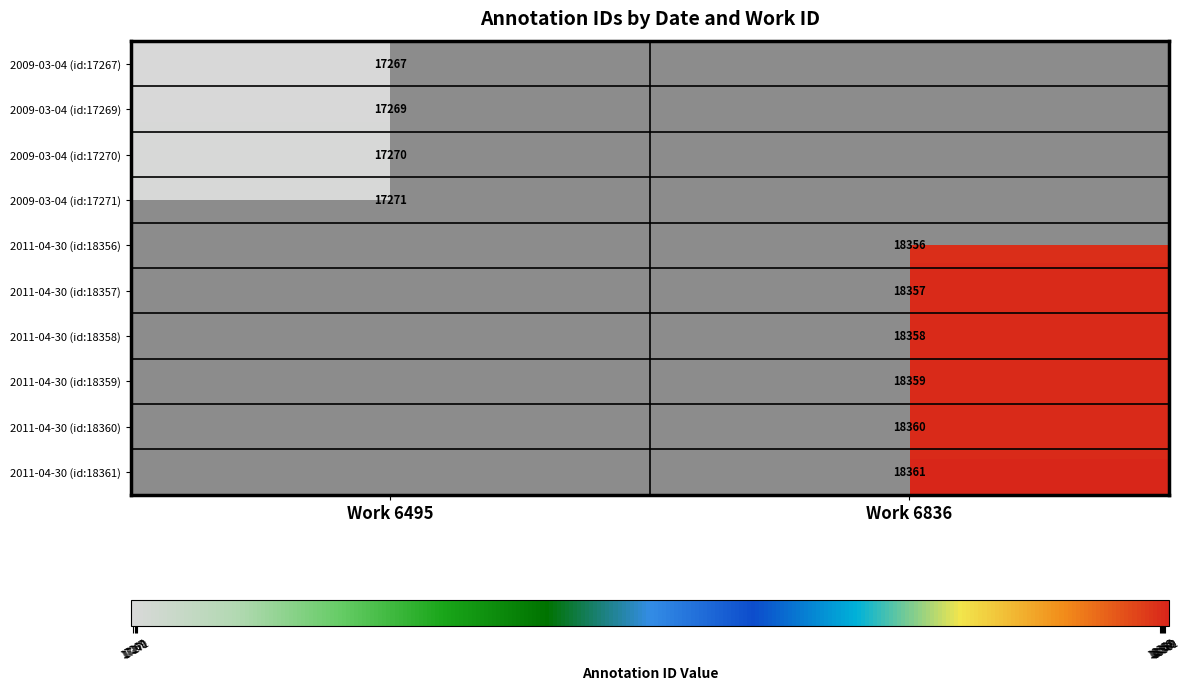

What is the difference between the highest and lowest values at Work 6495?

4.0